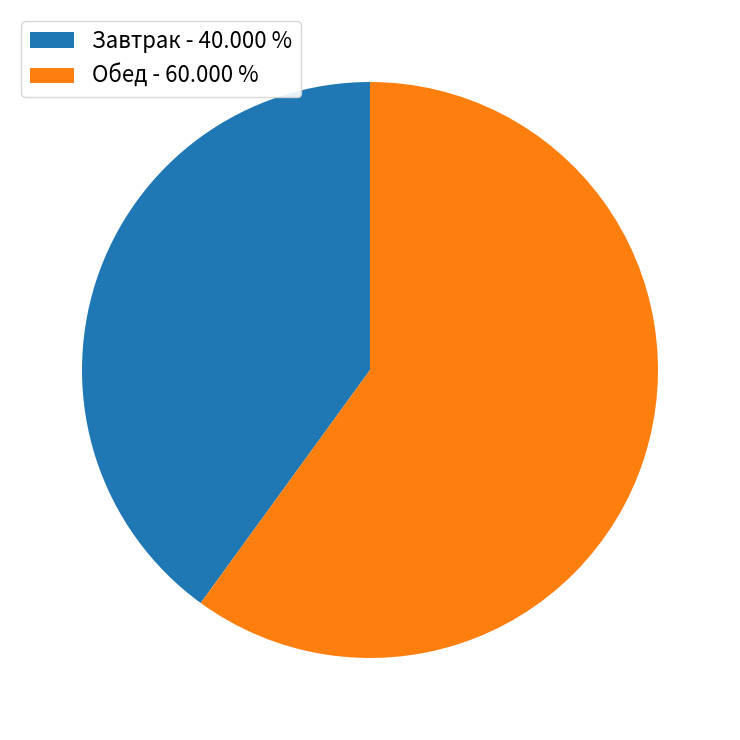

Is there a majority slice in this chart?

Yes